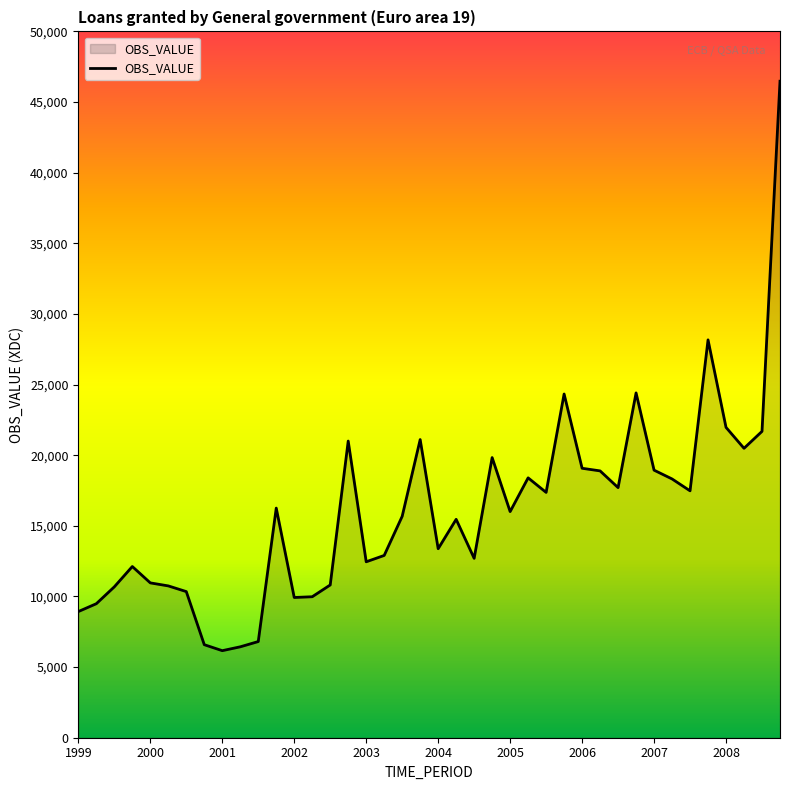

What is the difference between the maximum and minimum values?

40310.6